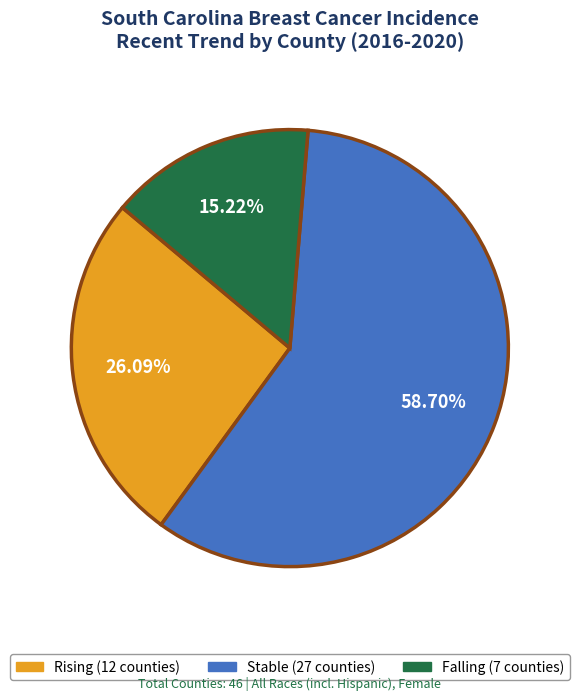

Is there a majority slice in this chart?

Yes